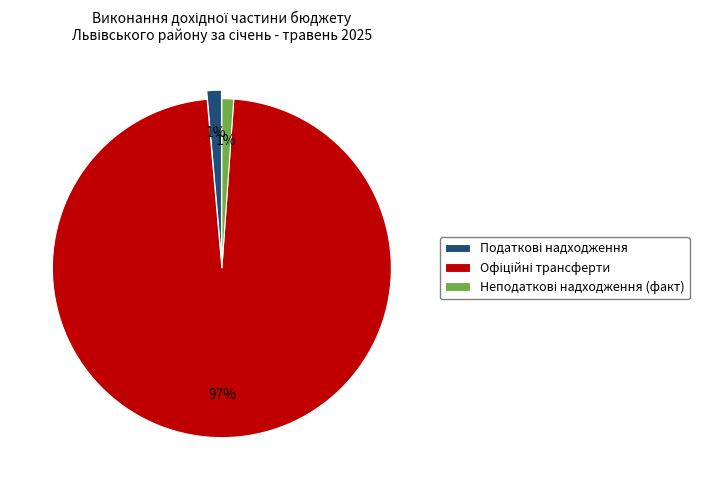

To the nearest percent, what is the average slice percentage?

33%